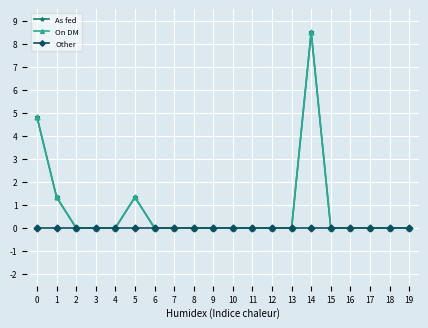

Which category has the highest value across all series?

14